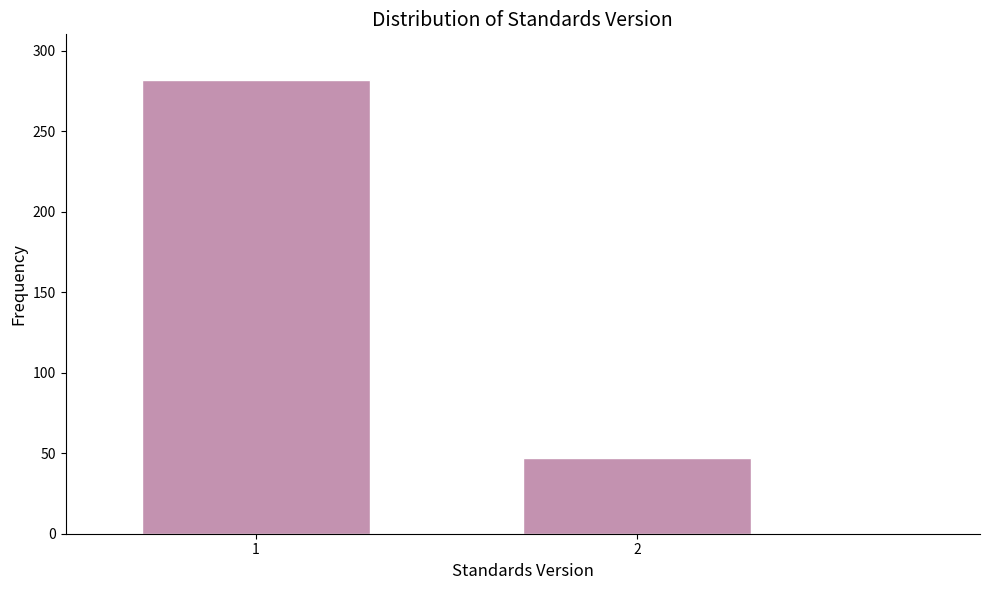

Reading left to right, transcribe all the data shown in this chart.

1=282	2=47